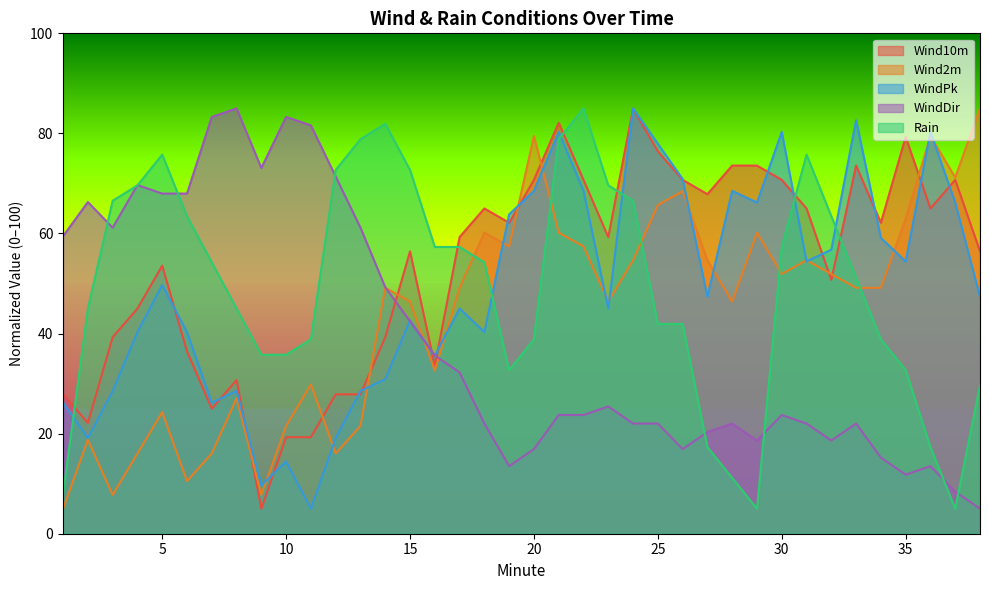

Is it true that Rain equals 11.6 at 19?

False